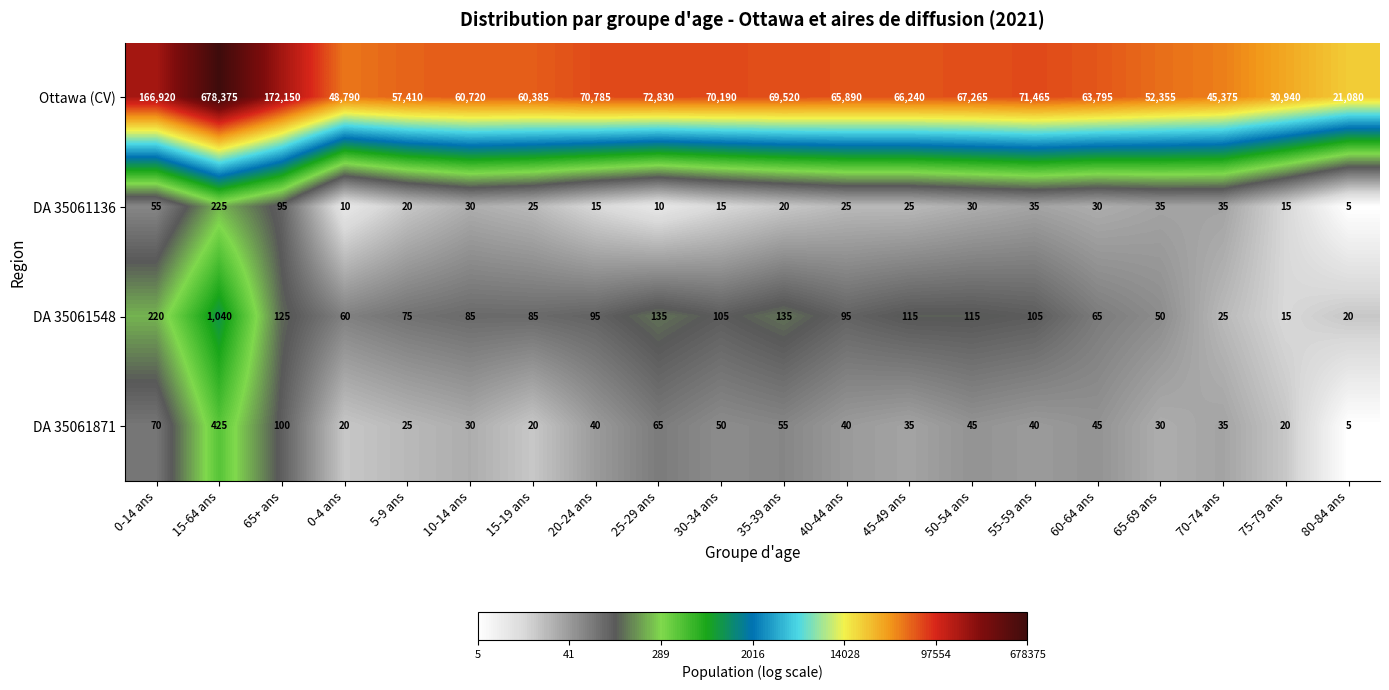

Which series has the largest range (max minus min)?

Ottawa (CV)